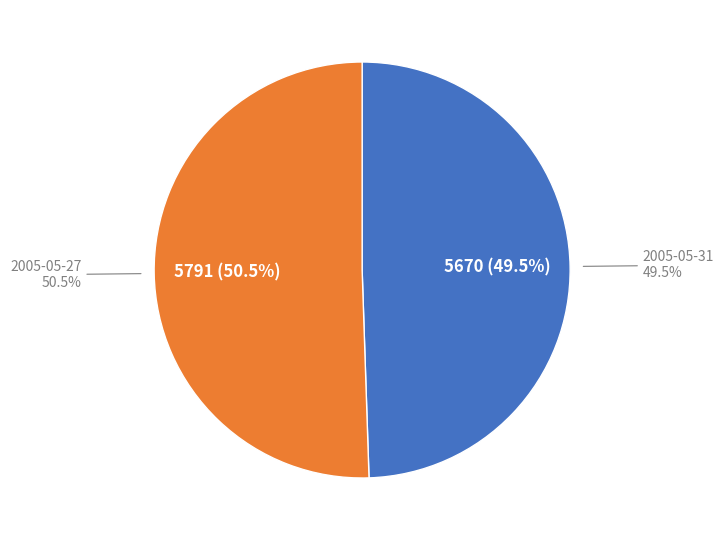

How many segments does this pie chart have?

2